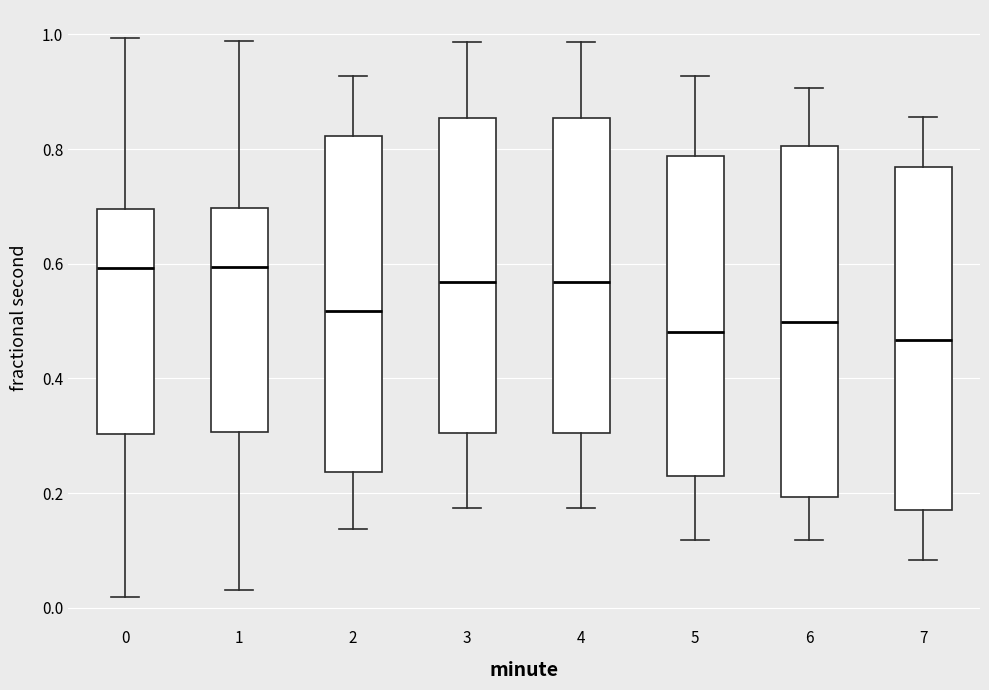

Reading left to right, read every box against the y-axis: the position of its median line, the range the box covers, and the ends of its whiskers. The values are not printed on the chart, so give them approximately, as read against the axis.

0: median 0.60, box 0.30 to 0.70, whiskers 0.02 to 1.00
1: median 0.60, box 0.30 to 0.70, whiskers 0.04 to 0.98
2: median 0.52, box 0.24 to 0.82, whiskers 0.14 to 0.92
3: median 0.56, box 0.30 to 0.86, whiskers 0.18 to 0.98
4: median 0.56, box 0.30 to 0.86, whiskers 0.18 to 0.98
5: median 0.48, box 0.22 to 0.78, whiskers 0.12 to 0.92
6: median 0.50, box 0.20 to 0.80, whiskers 0.12 to 0.90
7: median 0.46, box 0.18 to 0.76, whiskers 0.08 to 0.86